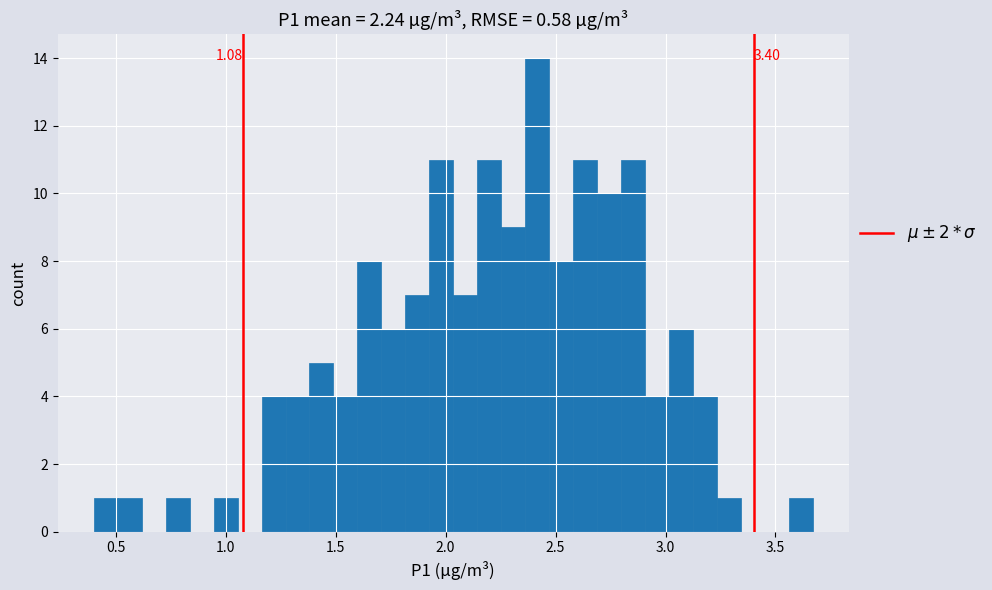

Around what value on the x-axis is the tallest bar? Give the approximate position of its centre, as read against the axis.

2.40